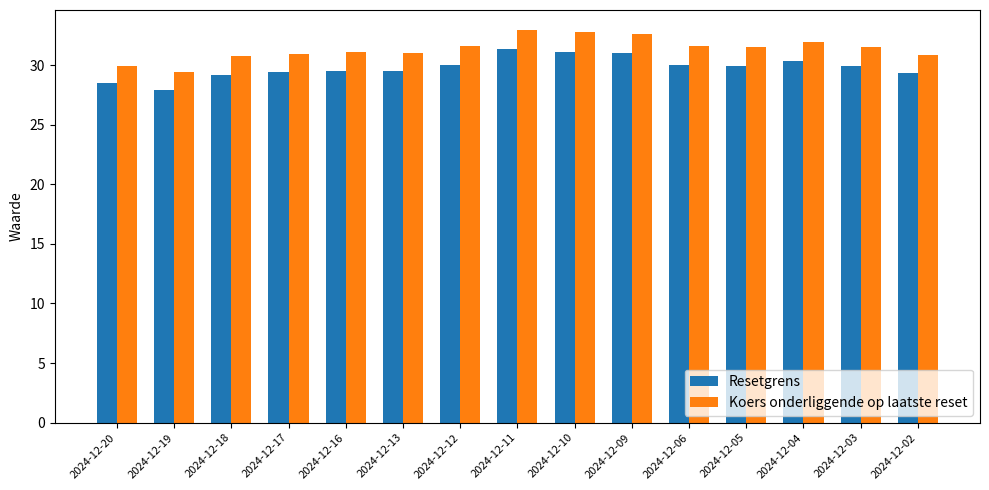

Is the value of Resetgrens at 2024-12-10 greater than the value of Koers onderliggende op laatste reset at 2024-12-12?

No